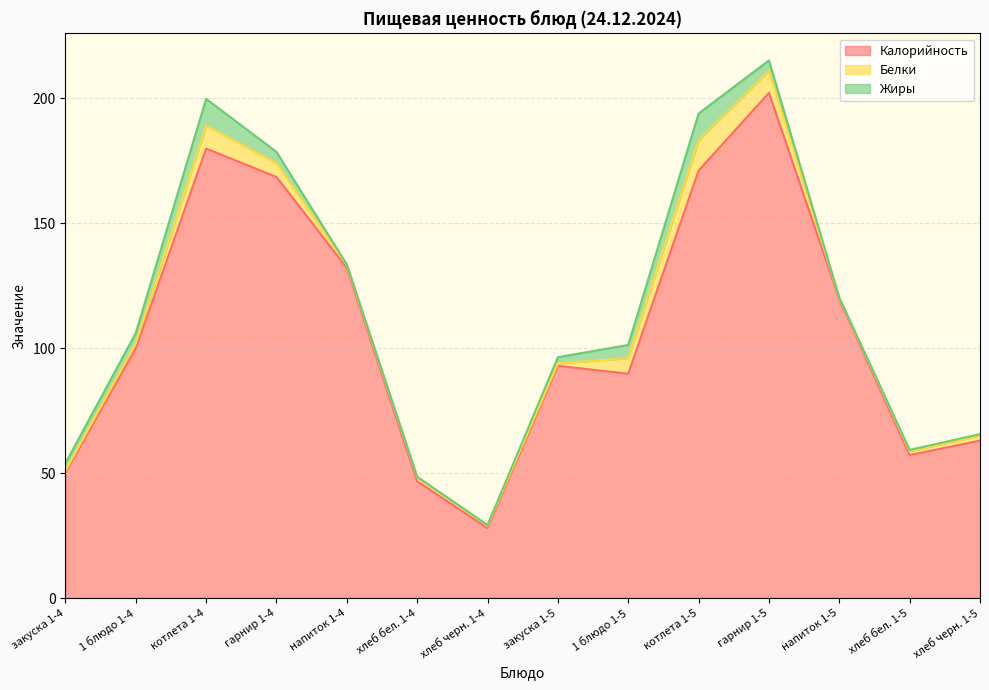

How many values in the Жиры series exceed 3?

6